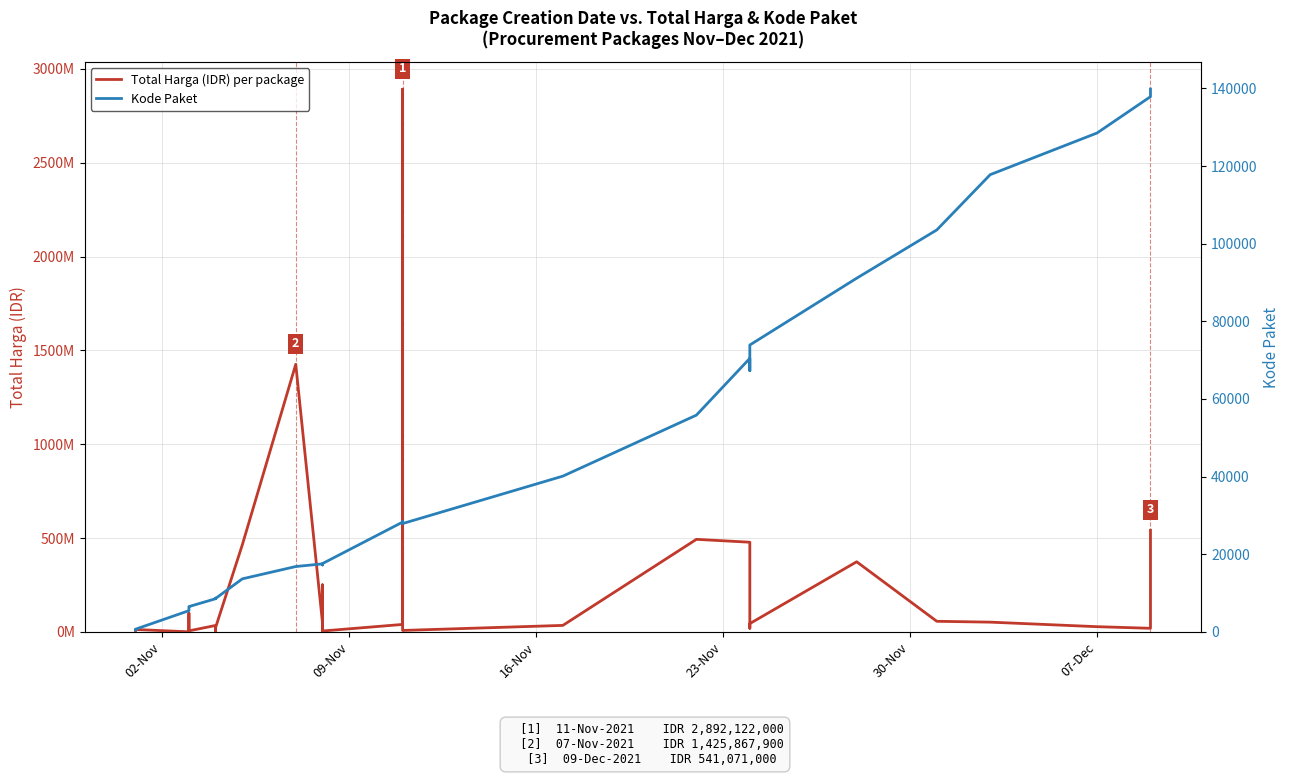

True or false: Total Harga (IDR) per package and Kode Paket cross at least once.

False